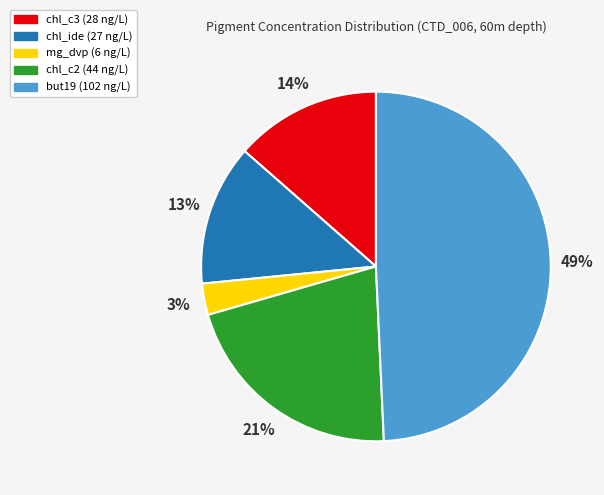

Is but19 the majority of the pie?

No